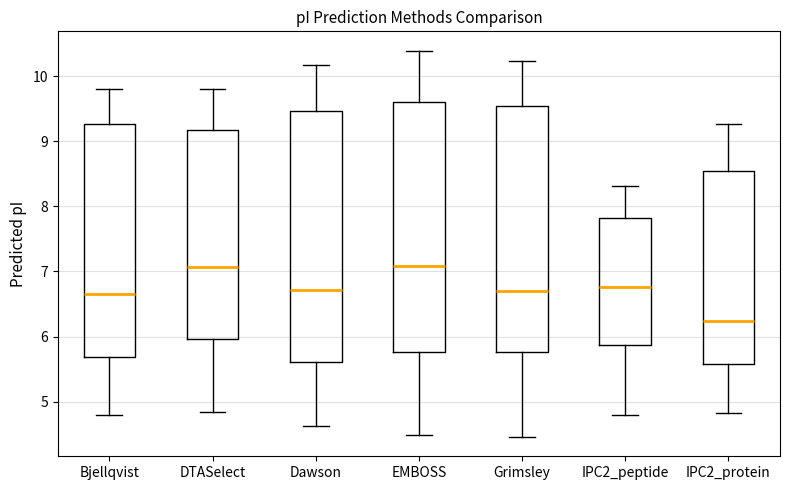

Reading left to right, read every box against the y-axis: the position of its median line, the range the box covers, and the ends of its whiskers. The values are not printed on the chart, so give them approximately, as read against the axis.

Bjellqvist: median 6.7, box 5.7 to 9.3, whiskers 4.8 to 9.8
DTASelect: median 7.1, box 6.0 to 9.2, whiskers 4.8 to 9.8
Dawson: median 6.7, box 5.6 to 9.5, whiskers 4.6 to 10.2
EMBOSS: median 7.1, box 5.8 to 9.6, whiskers 4.5 to 10.4
Grimsley: median 6.7, box 5.8 to 9.5, whiskers 4.5 to 10.2
IPC2_peptide: median 6.8, box 5.9 to 7.8, whiskers 4.8 to 8.3
IPC2_protein: median 6.2, box 5.6 to 8.5, whiskers 4.8 to 9.3